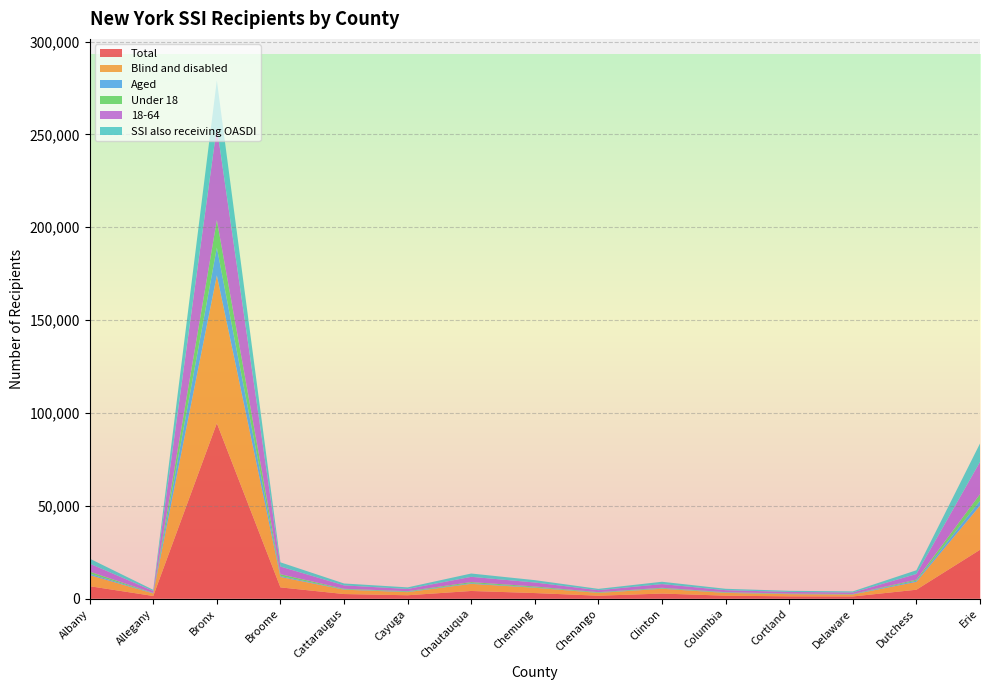

Reading right to left, what are all the values shown in this chart?

Total: Erie=26358	Dutchess=4855	Delaware=1226	Cortland=1299	Columbia=1656	Clinton=2793	Chenango=1634	Chemung=3065	Chautauqua=4185	Cayuga=1878	Cattaraugus=2535	Broome=6116	Bronx=94525	Allegany=1490	Albany=6759
Blind and disabled: Erie=23752	Dutchess=4232	Delaware=1068	Cortland=1172	Columbia=1507	Clinton=2583	Chenango=1512	Chemung=2851	Chautauqua=3841	Cayuga=1678	Cattaraugus=2351	Broome=5594	Bronx=79566	Allegany=1362	Albany=5982
Aged: Erie=2606	Dutchess=623	Delaware=158	Cortland=127	Columbia=149	Clinton=210	Chenango=122	Chemung=214	Chautauqua=344	Cayuga=200	Cattaraugus=184	Broome=522	Bronx=14959	Allegany=128	Albany=777
Under 18: Erie=3592	Dutchess=576	Delaware=128	Cortland=189	Columbia=222	Clinton=334	Chenango=264	Chemung=481	Chautauqua=608	Cayuga=312	Cattaraugus=302	Broome=993	Bronx=14824	Allegany=139	Albany=1128
18-64: Erie=17379	Dutchess=3049	Delaware=772	Cortland=889	Columbia=1079	Clinton=1969	Chenango=1082	Chemung=2133	Chautauqua=2820	Cayuga=1204	Cattaraugus=1811	Broome=4119	Bronx=50076	Allegany=1077	Albany=4278
SSI also receiving OASDI: Erie=9912	Dutchess=2011	Delaware=614	Cortland=599	Columbia=752	Clinton=1254	Chenango=706	Chemung=1273	Chautauqua=1788	Cayuga=851	Cattaraugus=1035	Broome=2267	Bronx=25137	Allegany=604	Albany=2684